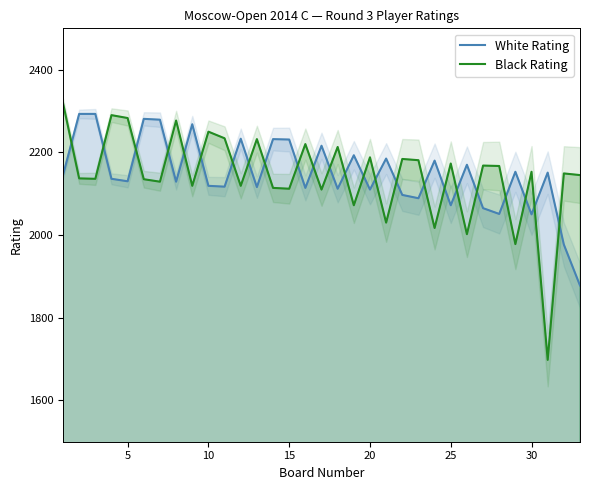

Which series has the largest range (max minus min)?

Black Rating